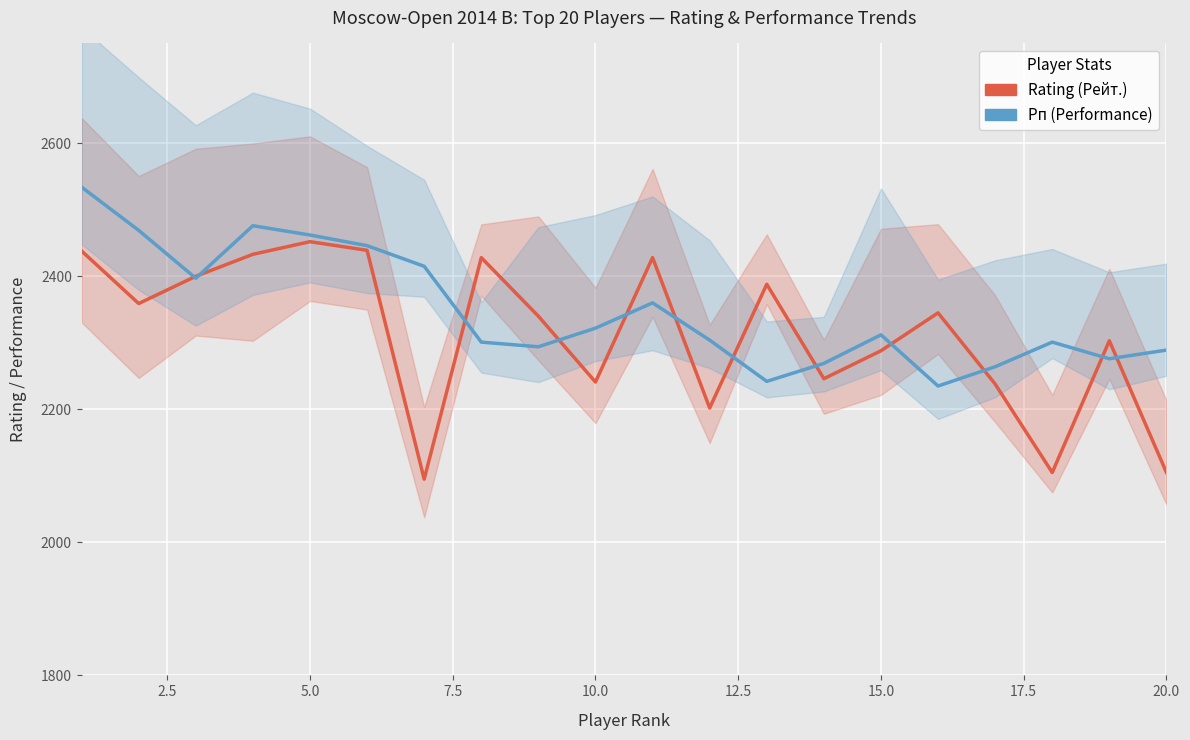

List the series in order of their overall mean, highest first.

Рп (Performance), Rating (Рейт.)